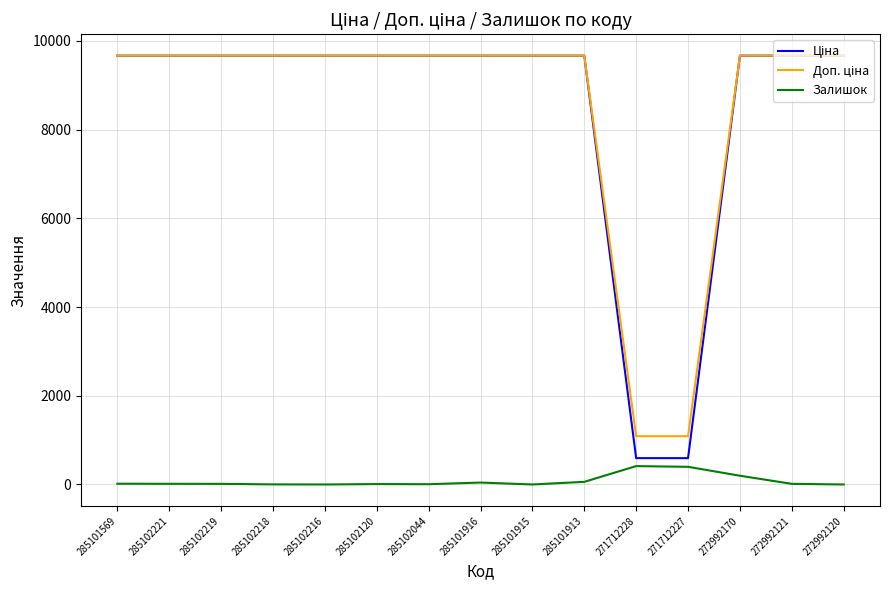

What is the sum of the Залишок values at 285102218 and 285102219?

16.0